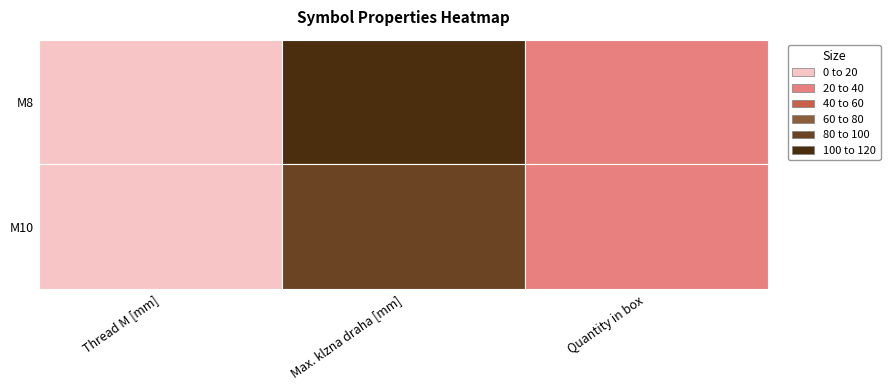

What is the sum of the M10 values at 2 and 0?

35